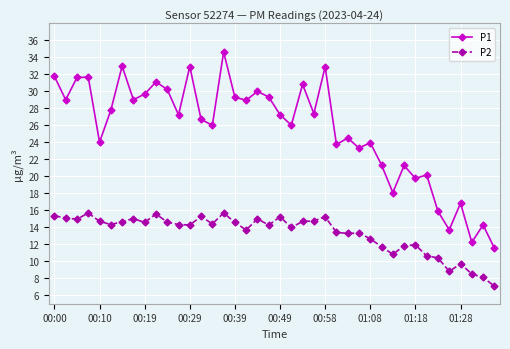

What is the value of the P2 point at the 28th from the left?

13.3